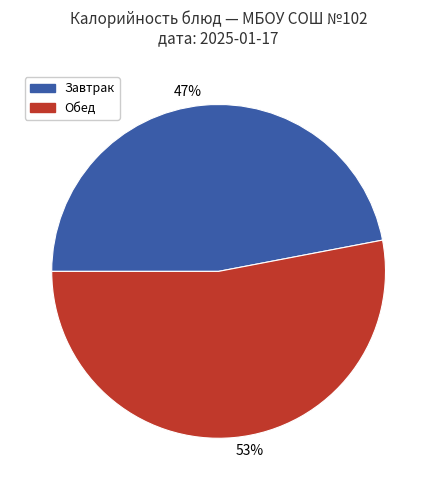

Between 53% and 47%, which is larger?

53%